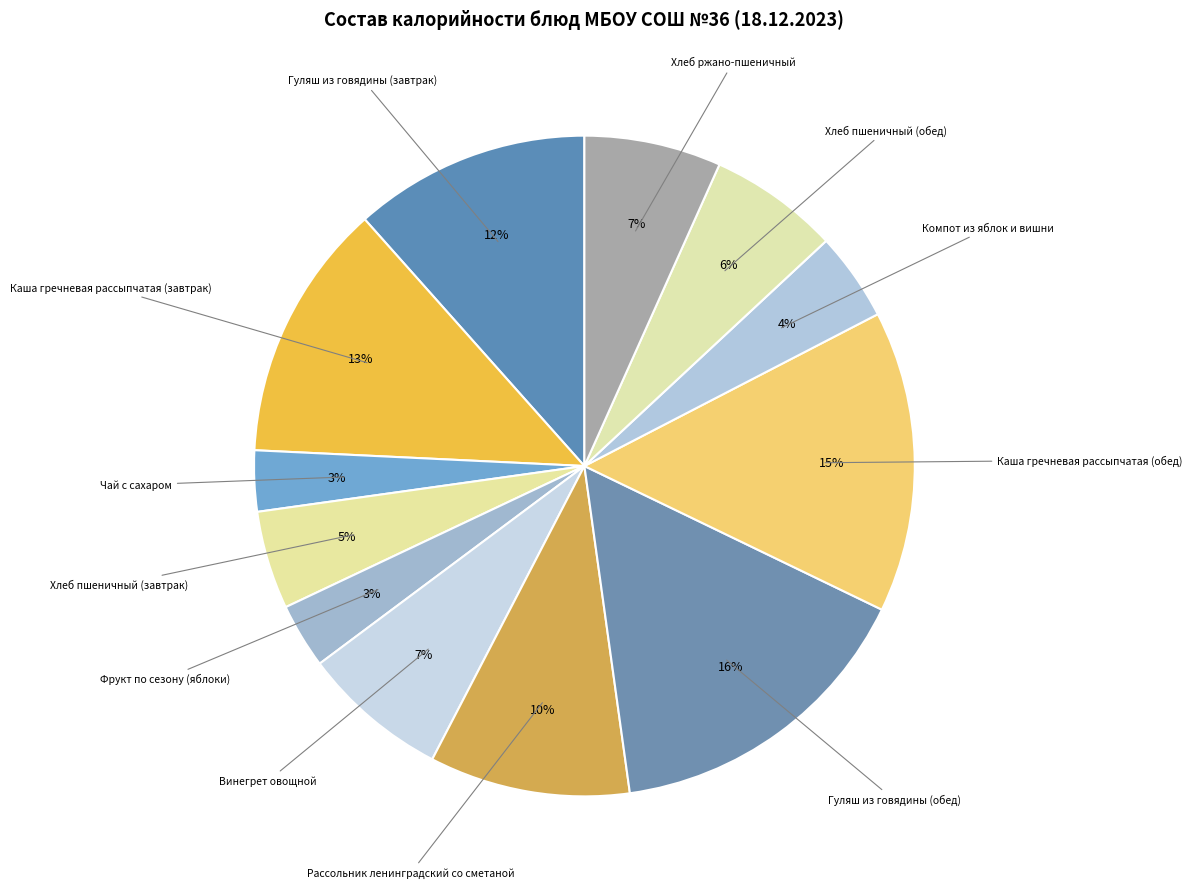

What is the ratio of the value at Хлеб ржано-пшеничный to the value at Хлеб пшеничный (завтрак)?

1.4